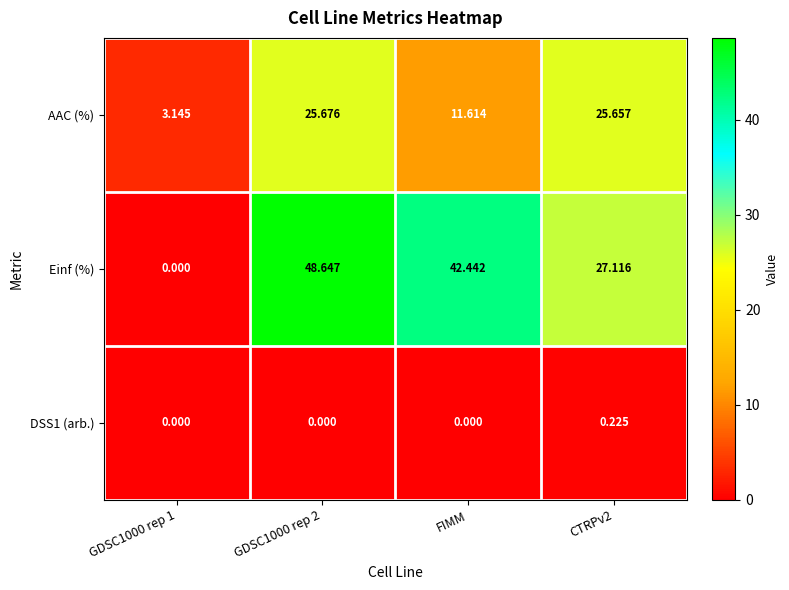

Where is AAC (%) nearest to the value 14?

FIMM